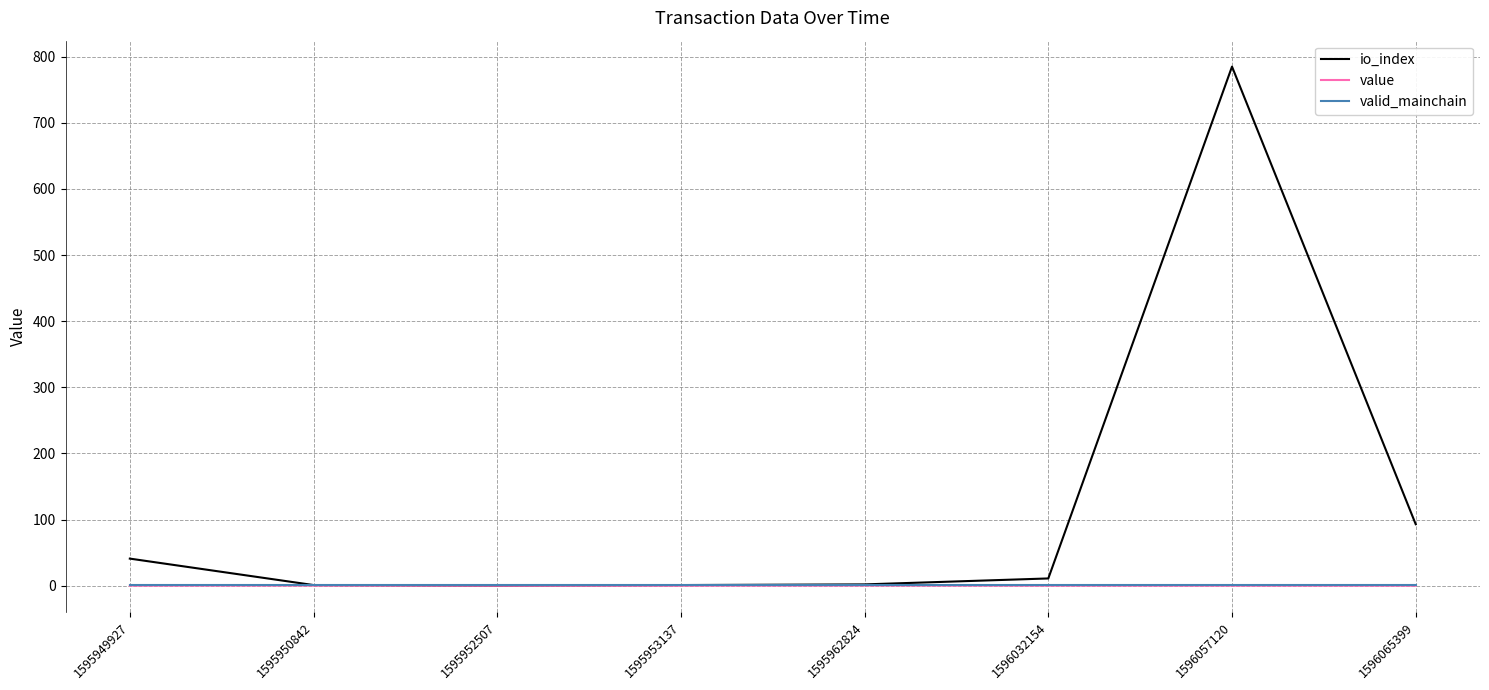

What is the maximum value shown in the chart?

785.0